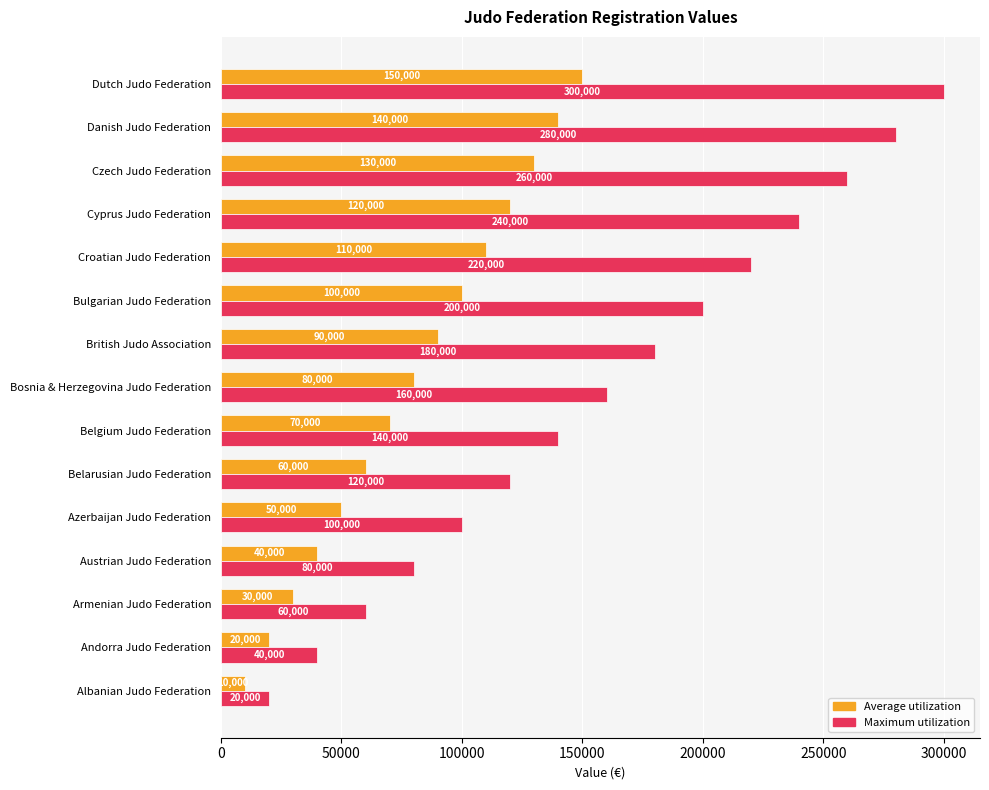

Which series has the largest total across all categories?

Maximum utilization